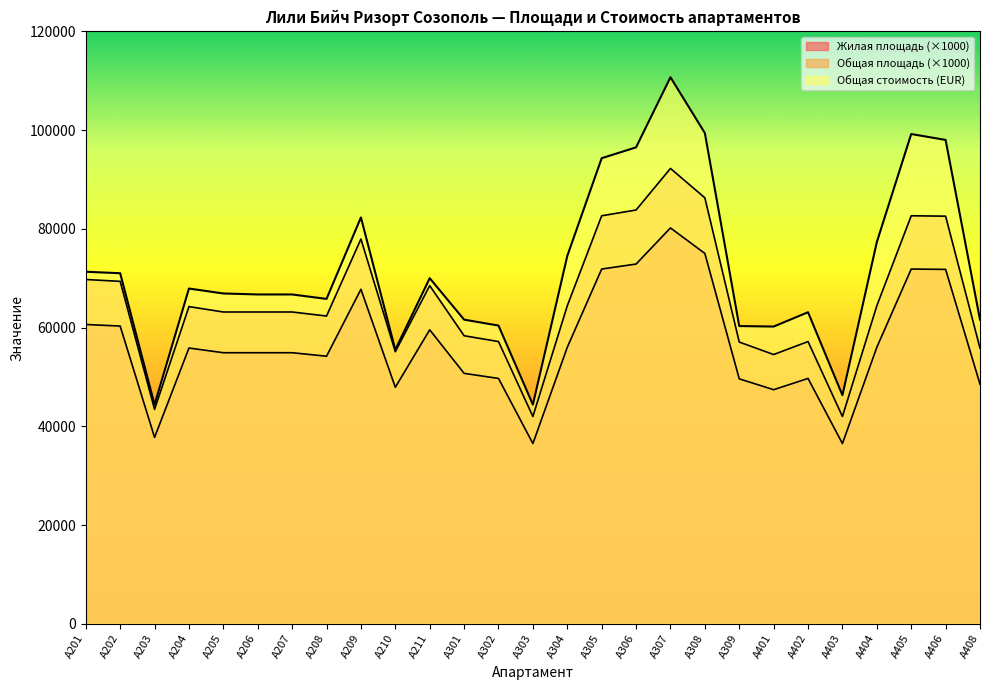

True or false: Жилая площадь and Общая стоимость (EUR) cross at least once.

False